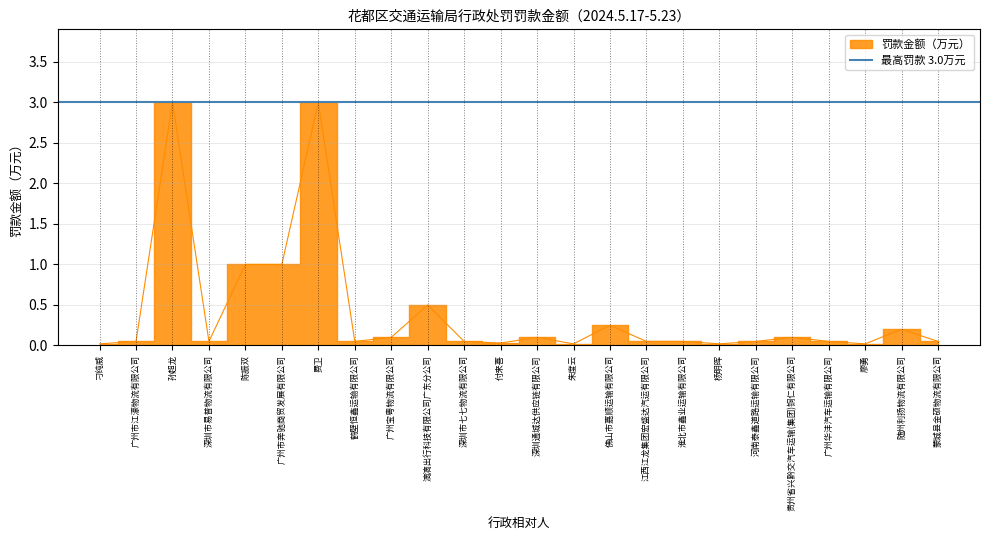

What is the difference between the maximum and minimum values?

3.0